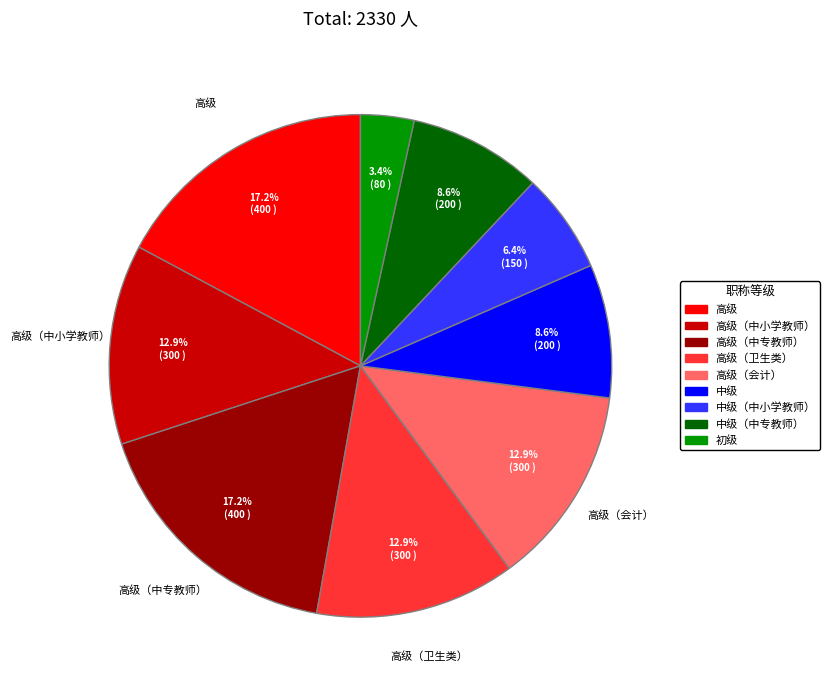

How many slices are in this pie chart?

9